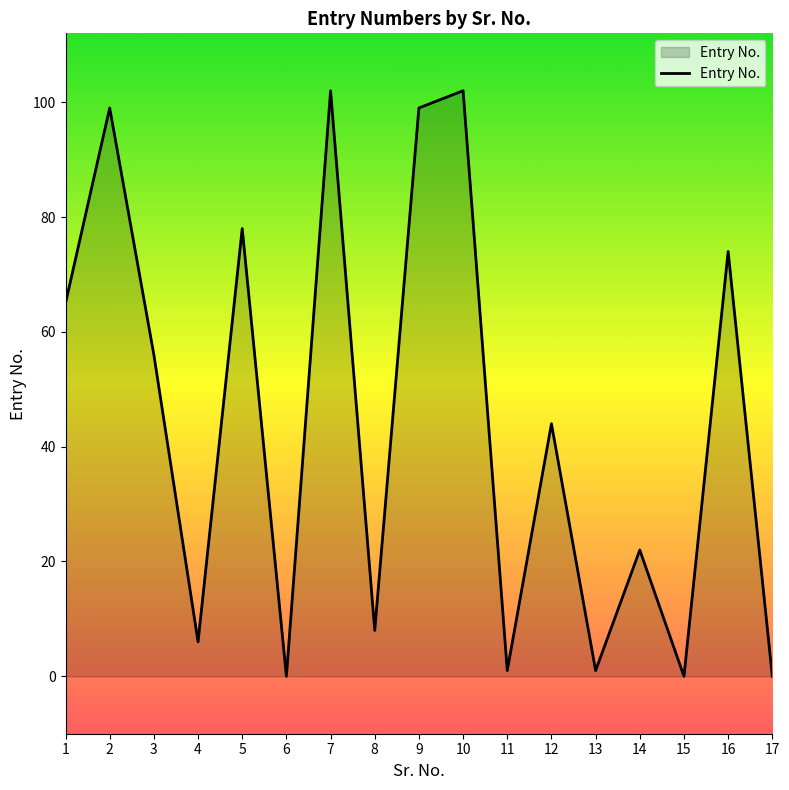

Between 15 and 13, which is larger?

13